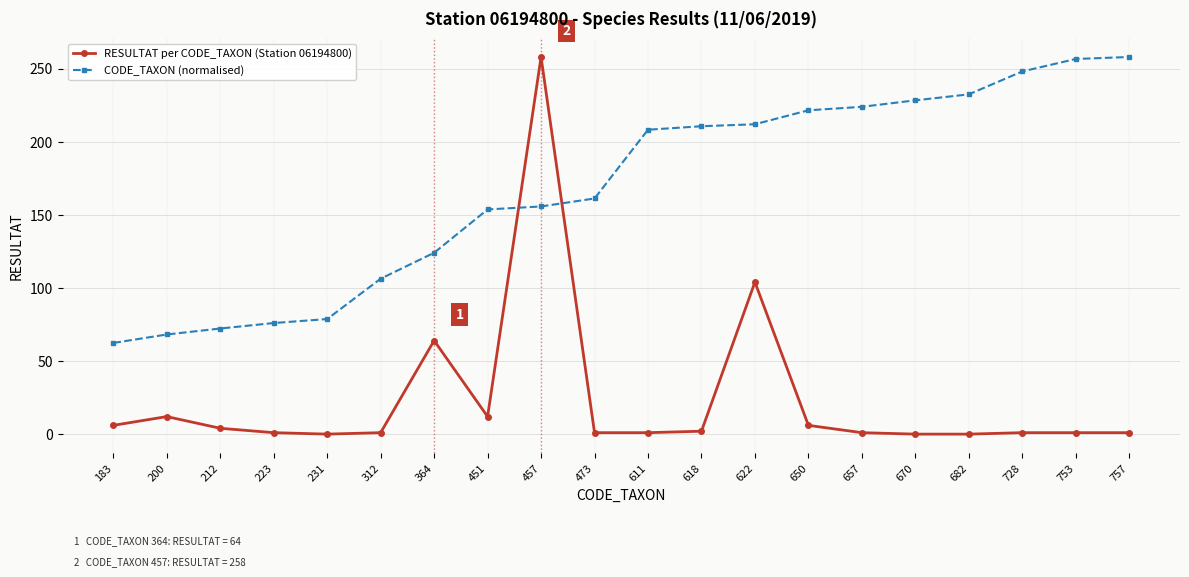

What is the maximum value shown in the chart?

258.0